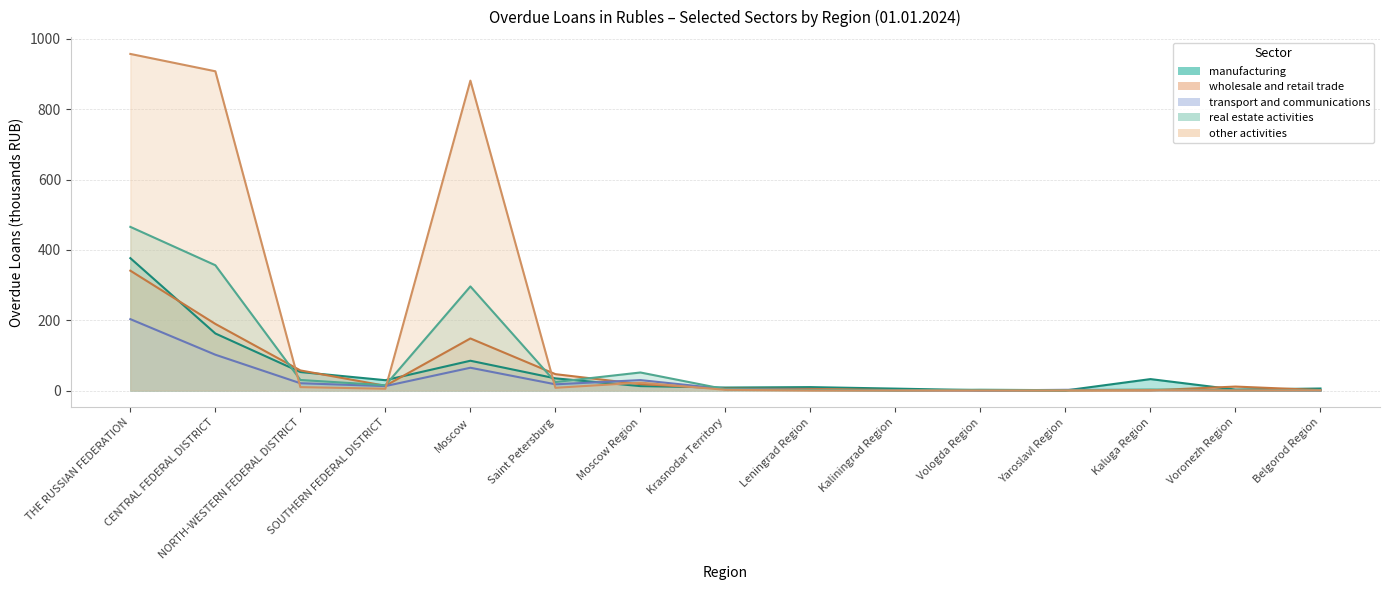

Which series has the largest total across all categories?

other activities